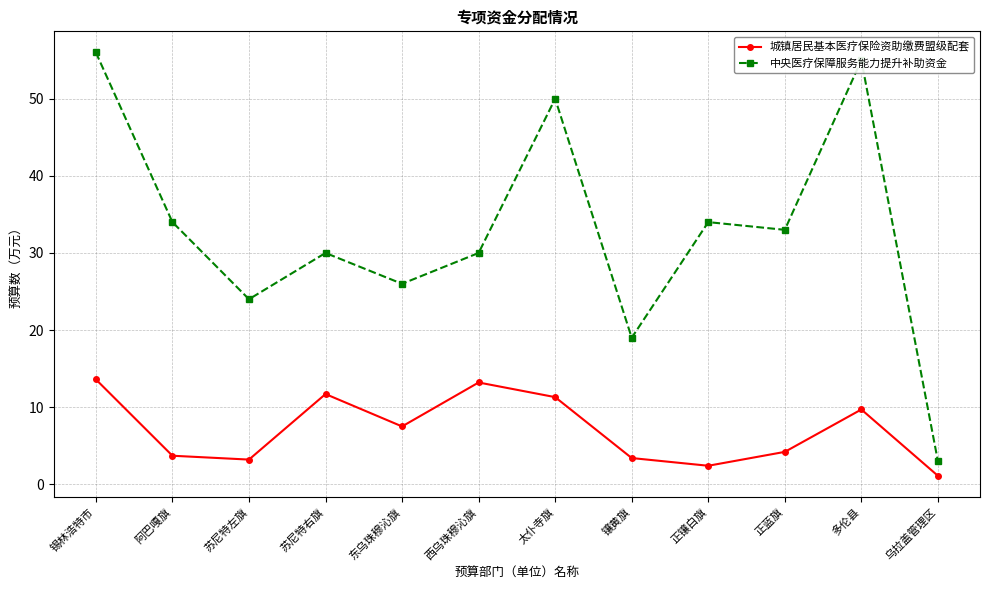

Count the number of data series in this chart.

2